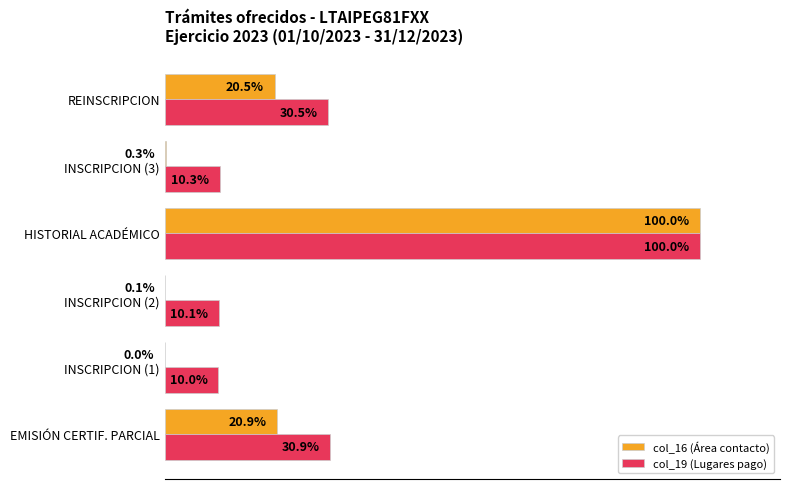

Is the value of col_16 (Área contacto) at INSCRIPCION (2) greater than the value of col_19 (Lugares pago) at HISTORIAL ACADÉMICO?

No